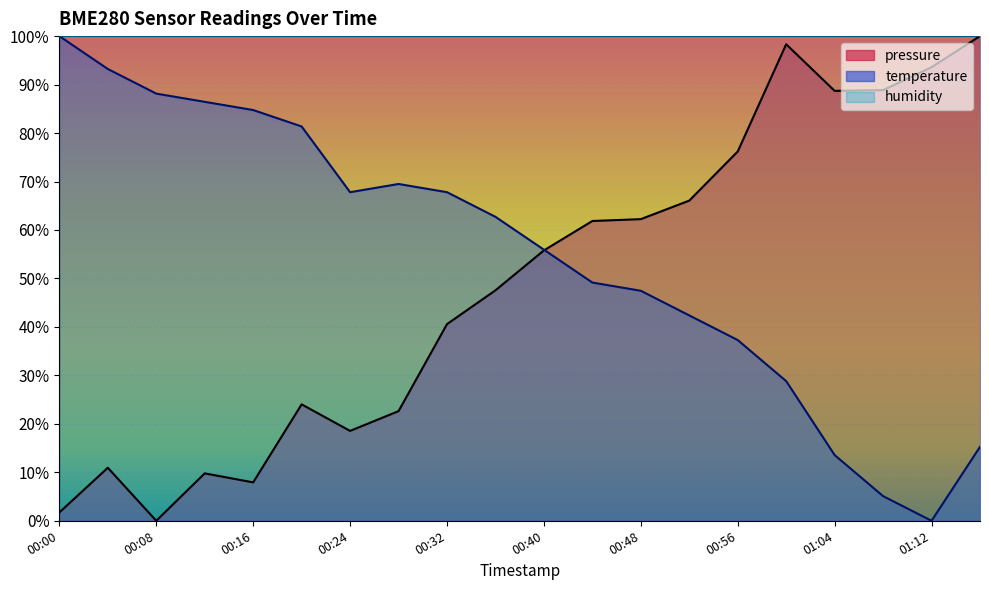

What are all the series names shown in the legend?

pressure, temperature, humidity